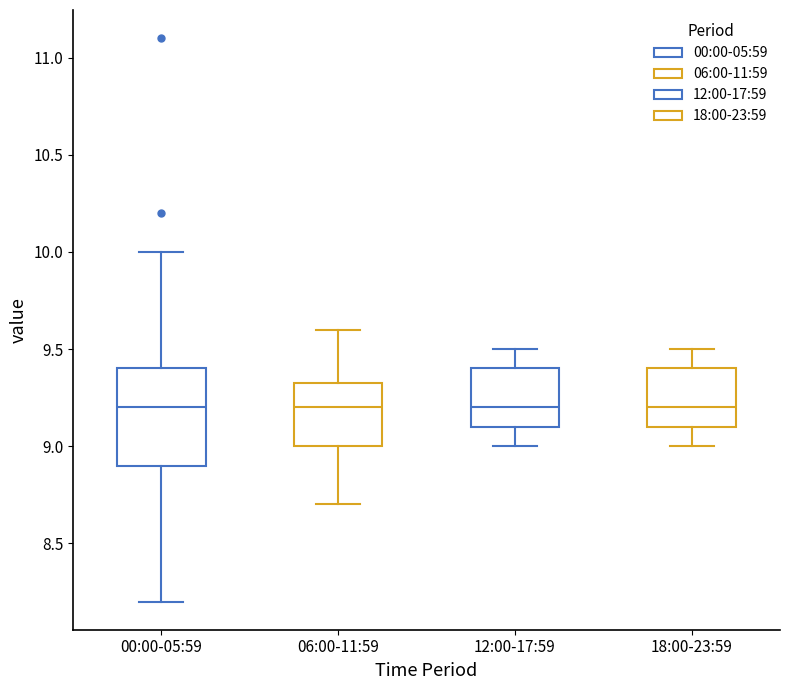

Comparing the boxes themselves (not the whiskers), which one is the tallest?

00:00-05:59